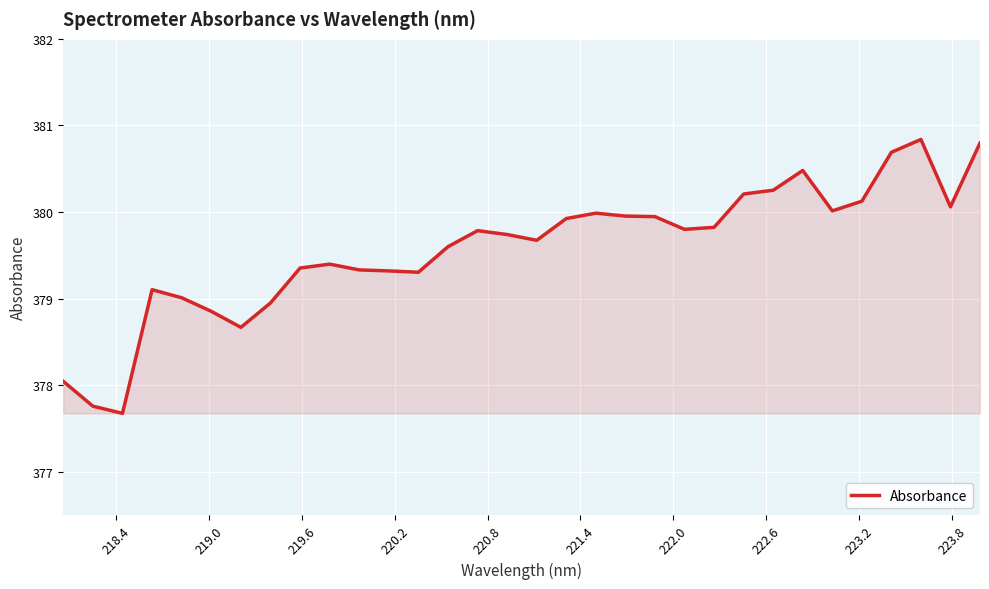

What is the smallest value displayed?

377.7